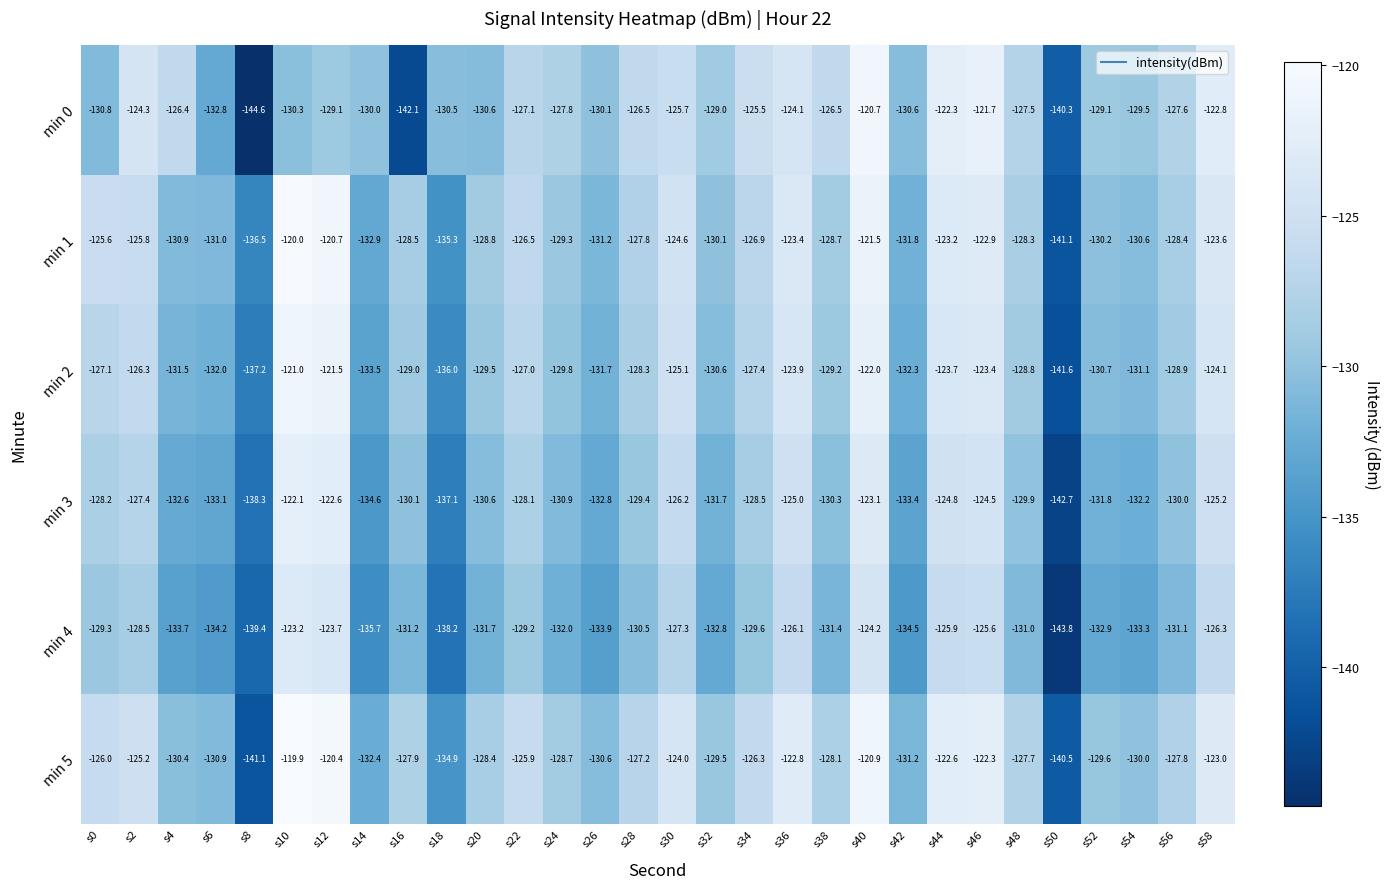

At which label does min 4 reach its peak?

s10